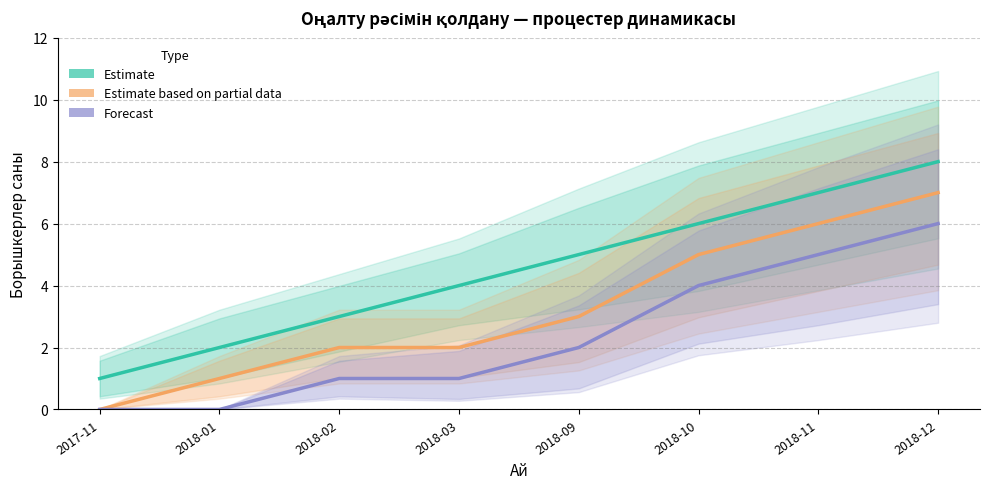

Reading left to right, transcribe all the data shown in this chart.

Estimate: 2017-11=1	2018-01=2	2018-02=3	2018-03=4	2018-09=5	2018-10=6	2018-11=7	2018-12=8
Estimate based on partial data: 2017-11=0	2018-01=1	2018-02=2	2018-03=2	2018-09=3	2018-10=5	2018-11=6	2018-12=7
Forecast: 2017-11=0	2018-01=0	2018-02=1	2018-03=1	2018-09=2	2018-10=4	2018-11=5	2018-12=6